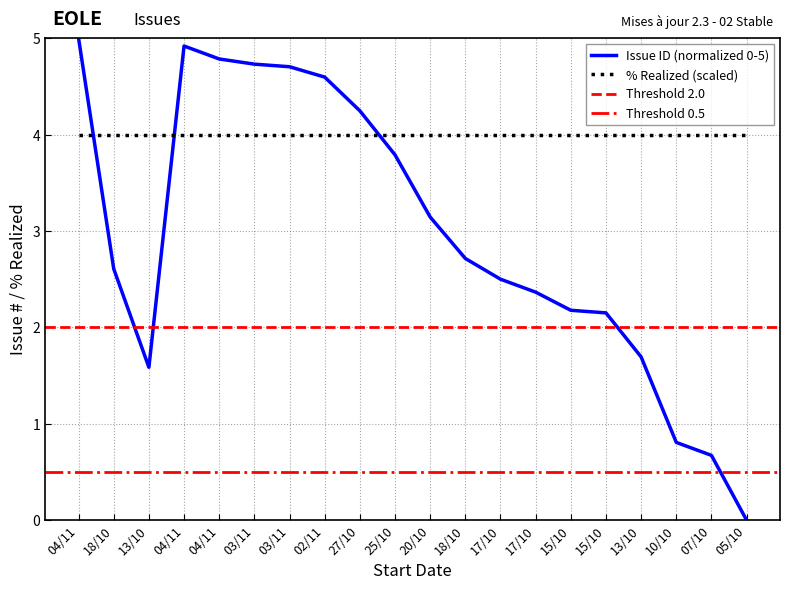

What is the label of the 2nd point from the right?

07/10